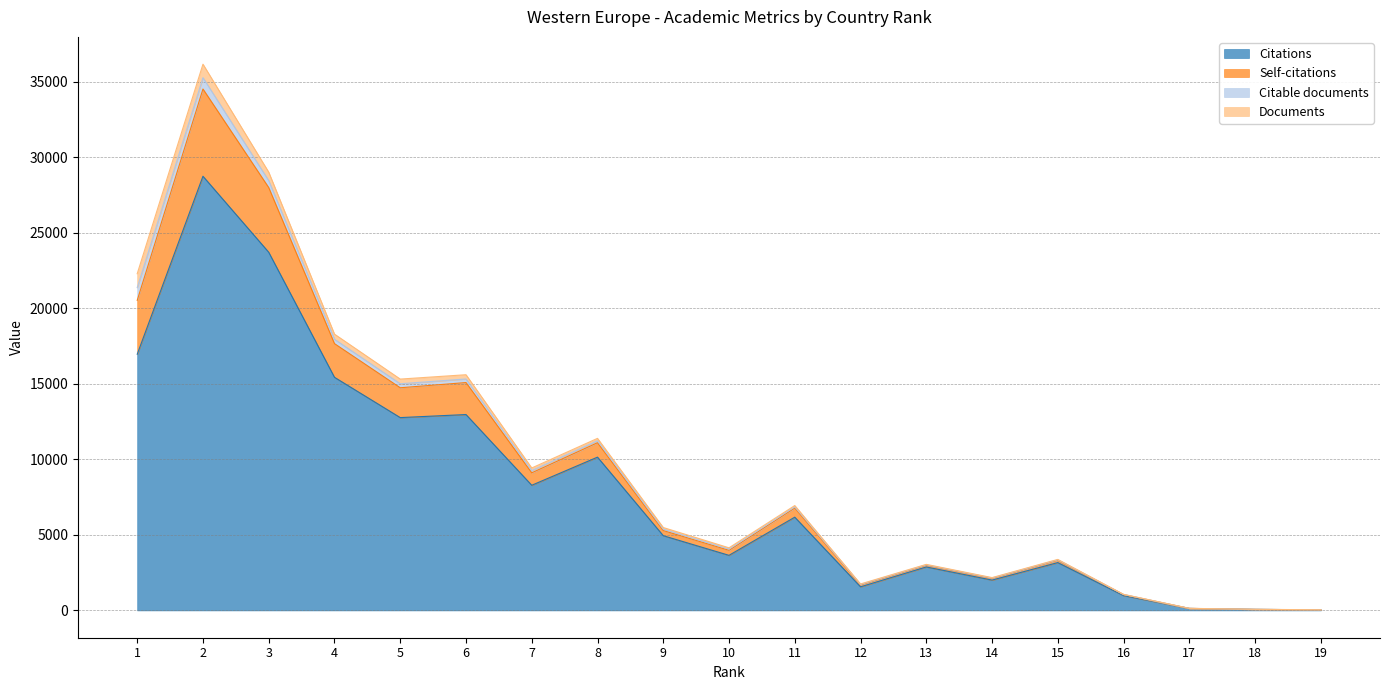

True or false: Citations and Self-citations cross at least once.

False